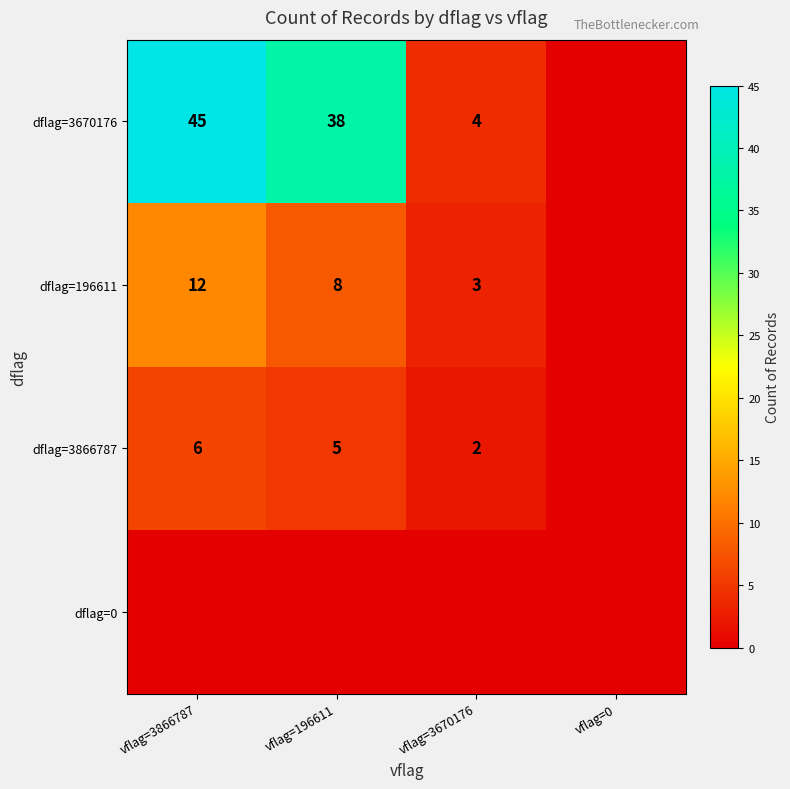

The value of dflag=196611 at vflag=3866787 is 21. True or false?

False